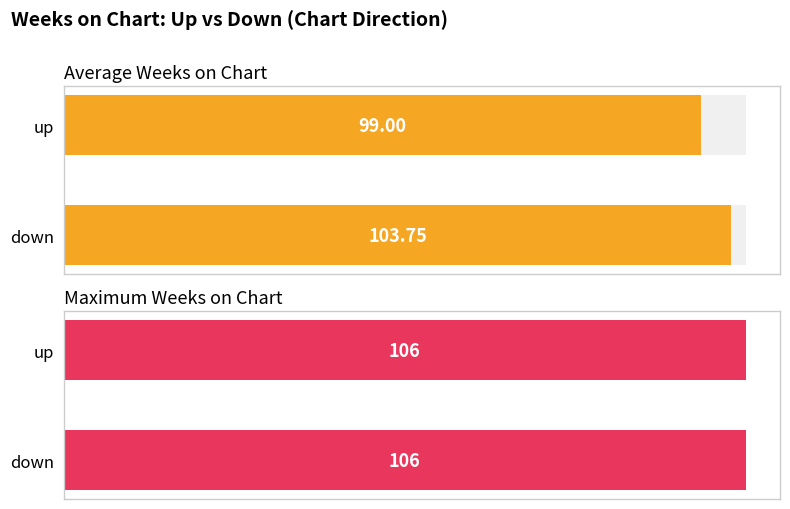

Is it true that Max Weeks on Chart equals 106.0 at up?

True